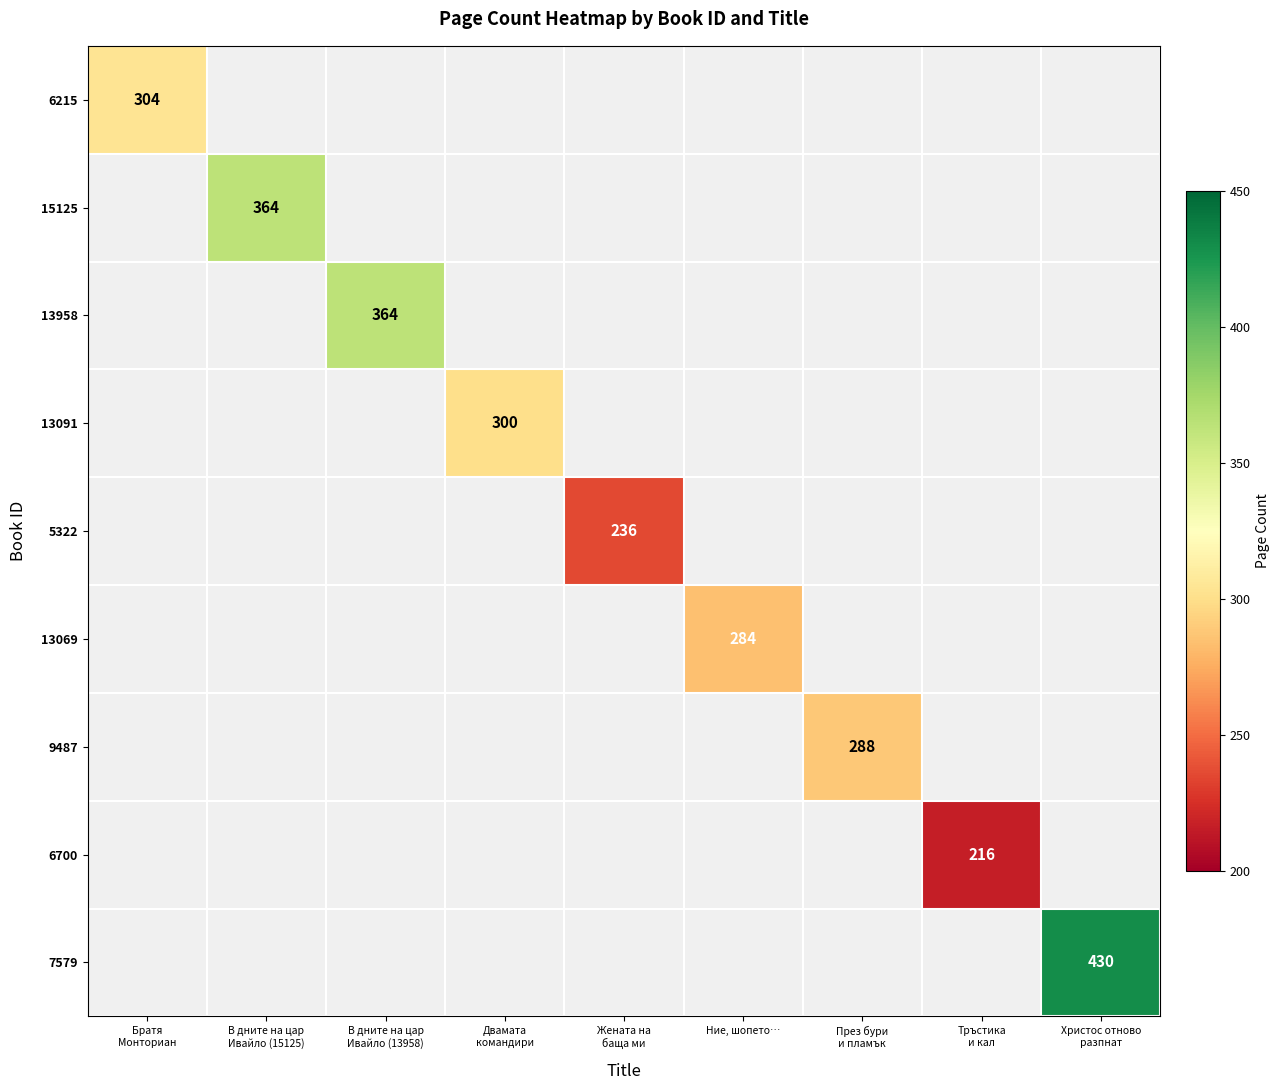

At how many categories does at least one series exceed 369?

1